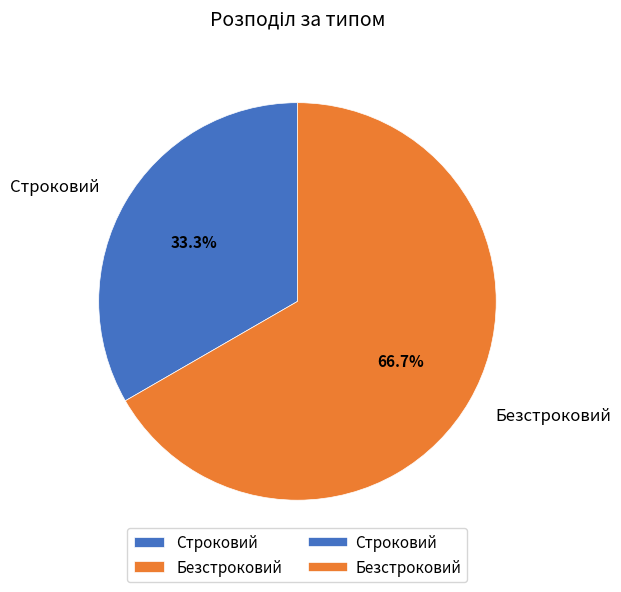

What percentage is the Строковий slice, to the nearest percent?

33%